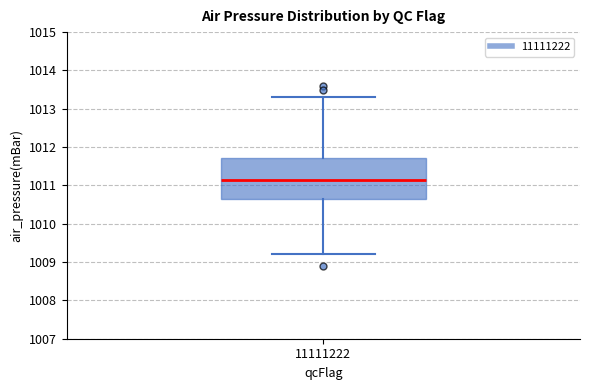

Transcribe this box plot: give where the median line is, the range the box spans, and where the two whiskers end, as read against the y-axis. The values are not printed on the chart, so give them approximately, as read against the axis.

median 1011.2, box 1010.7 to 1011.7, whiskers 1009.2 to 1013.3